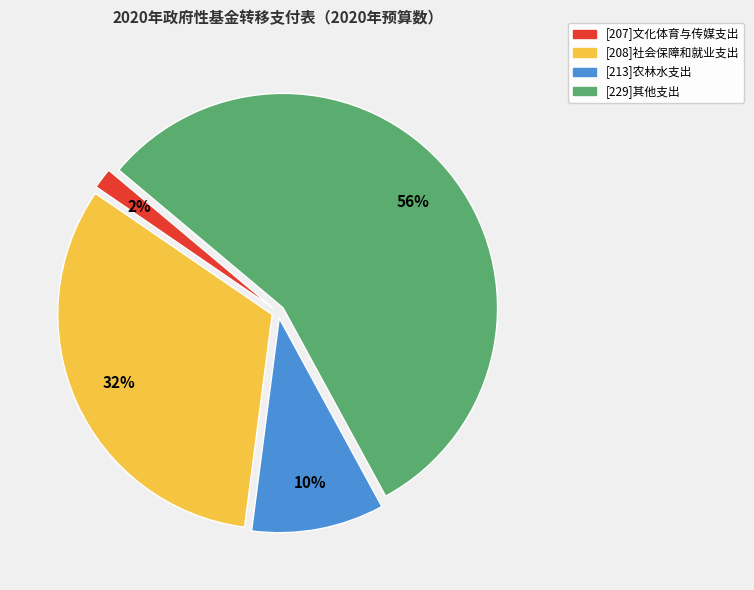

To the nearest percent, what is the difference between the largest and smallest slice percentages?

54%